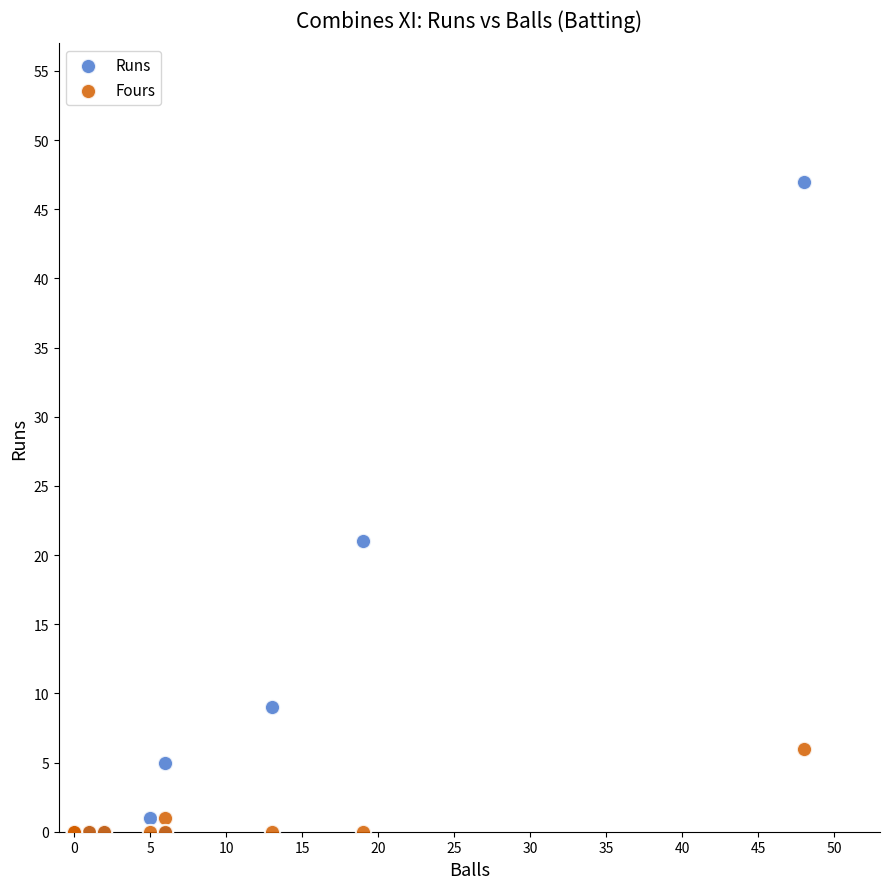

Which series contains the highest Y value?

Runs